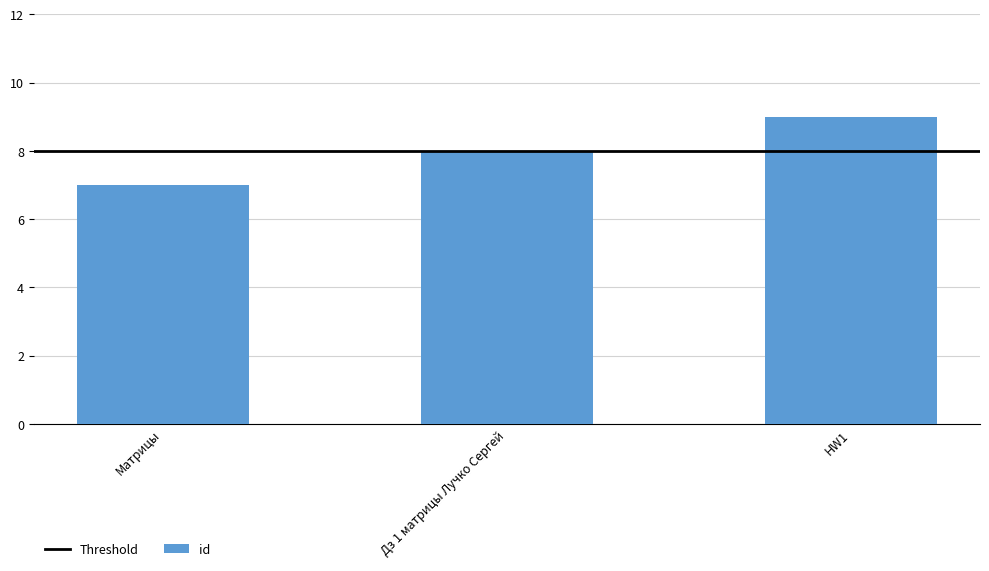

Reading right to left, list all the values displayed in this chart.

9	8	7